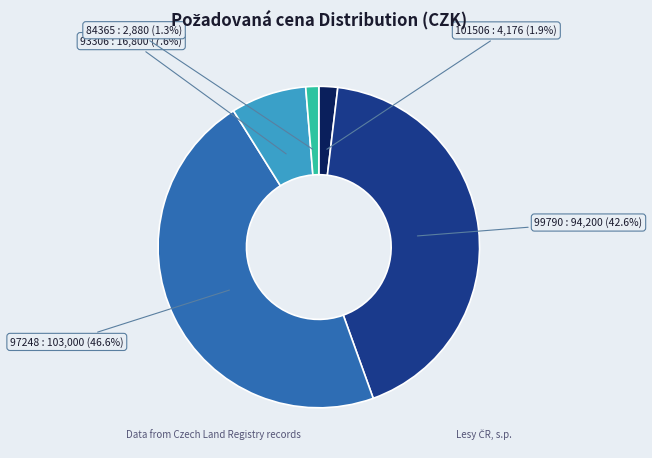

To the nearest percent, what is the combined percentage of 101506 and 97248?

48%